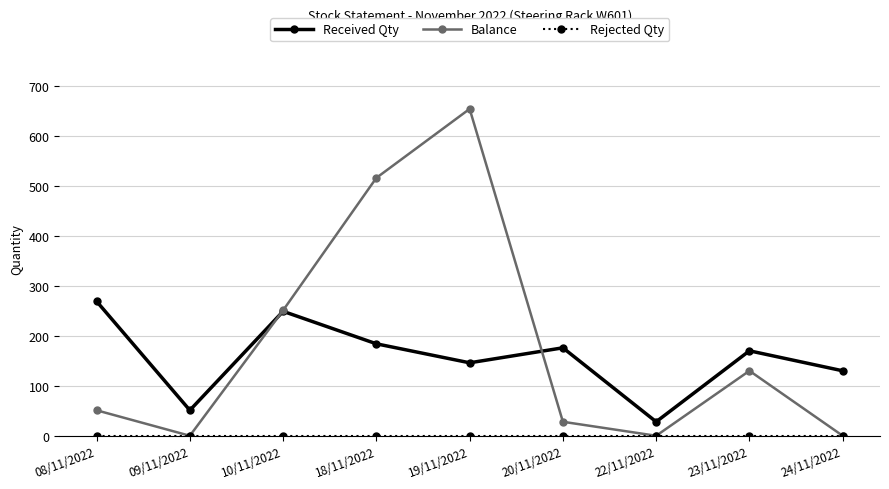

How many lines are shown in the chart?

3